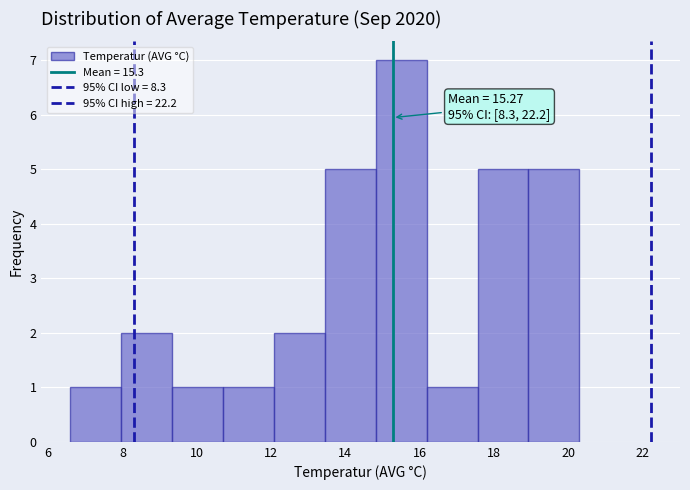

Which range on the x-axis has the tallest bar?

14.8 to 16.2